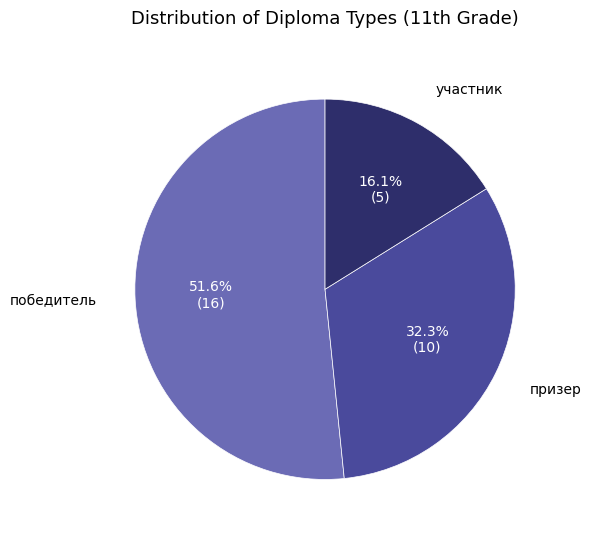

Is there any slice that represents more than half of the pie?

Yes